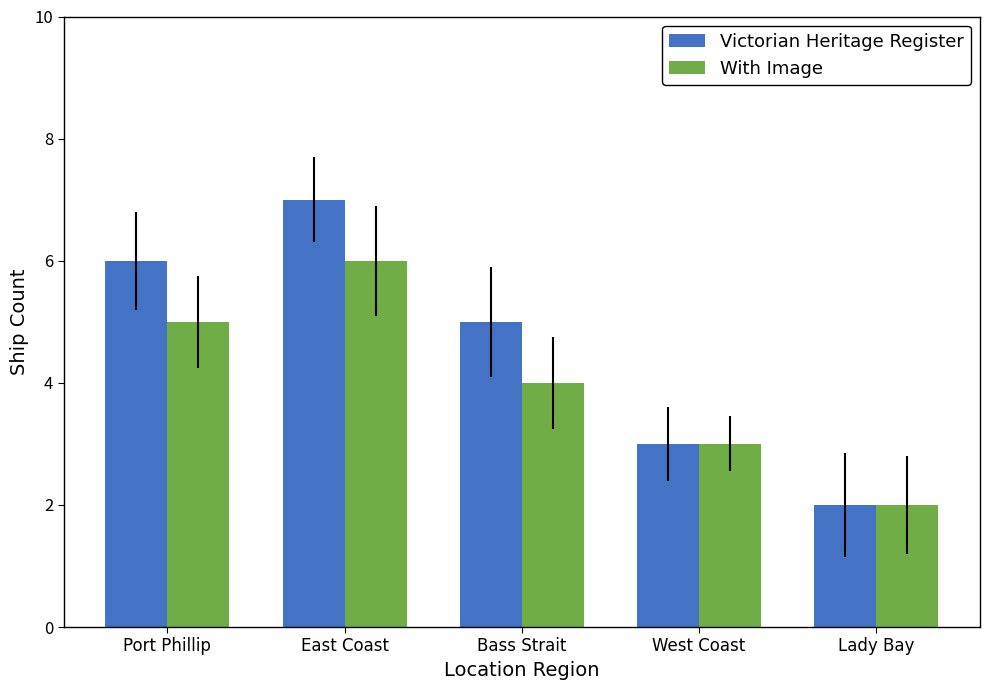

What is the sum of all With Image values?

20